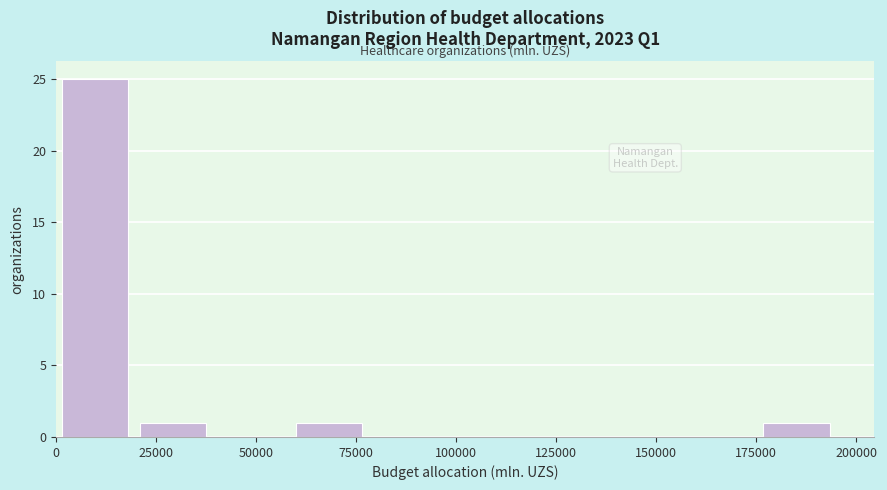

Read against the x-axis, roughly where is the centre of the tallest bar?

10000